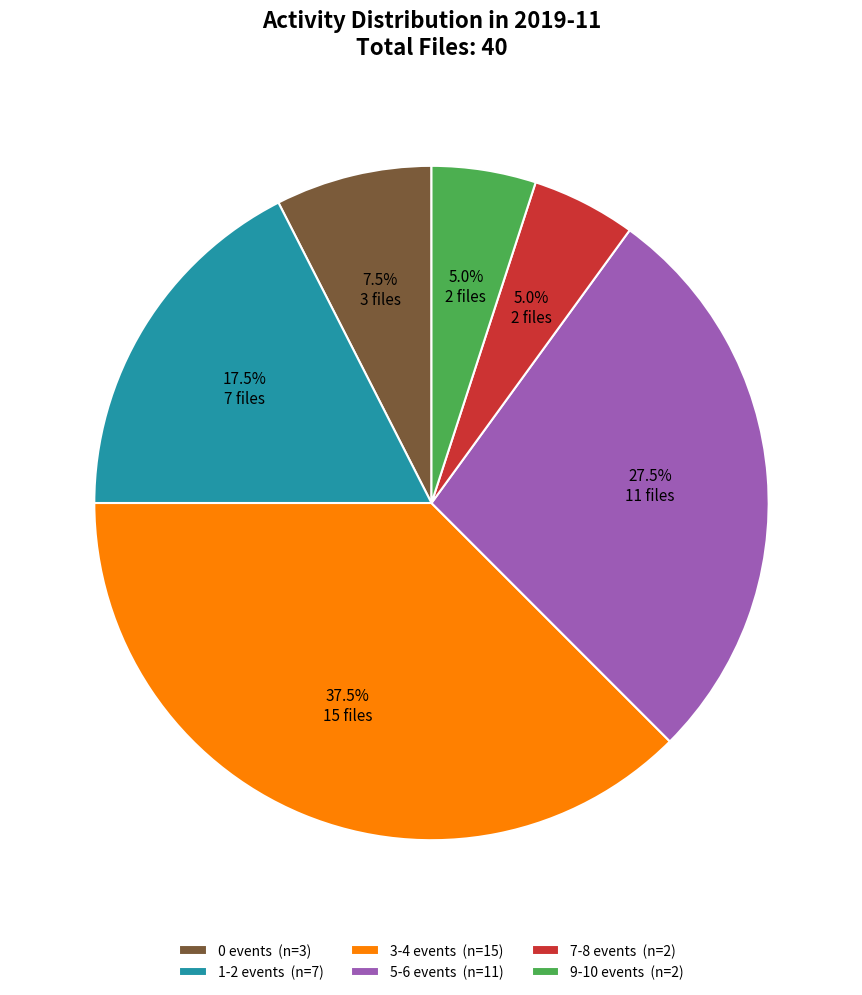

Is 7-8 events (n=2) the majority of the pie?

No